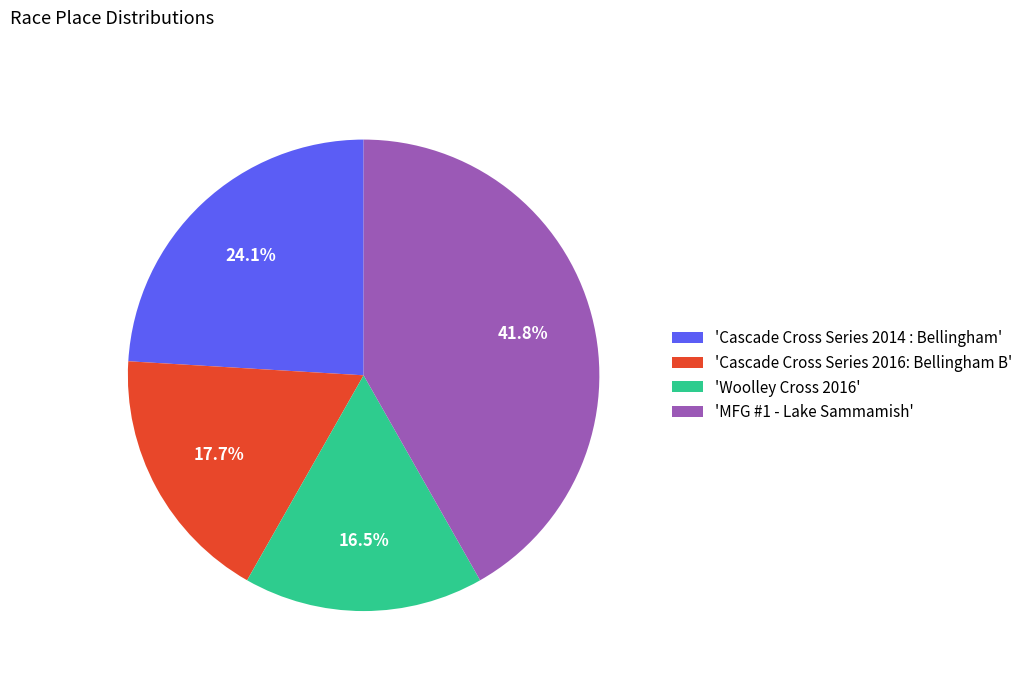

Does 'Cascade Cross Series 2014 : Bellingham' account for over 50% of the chart?

No